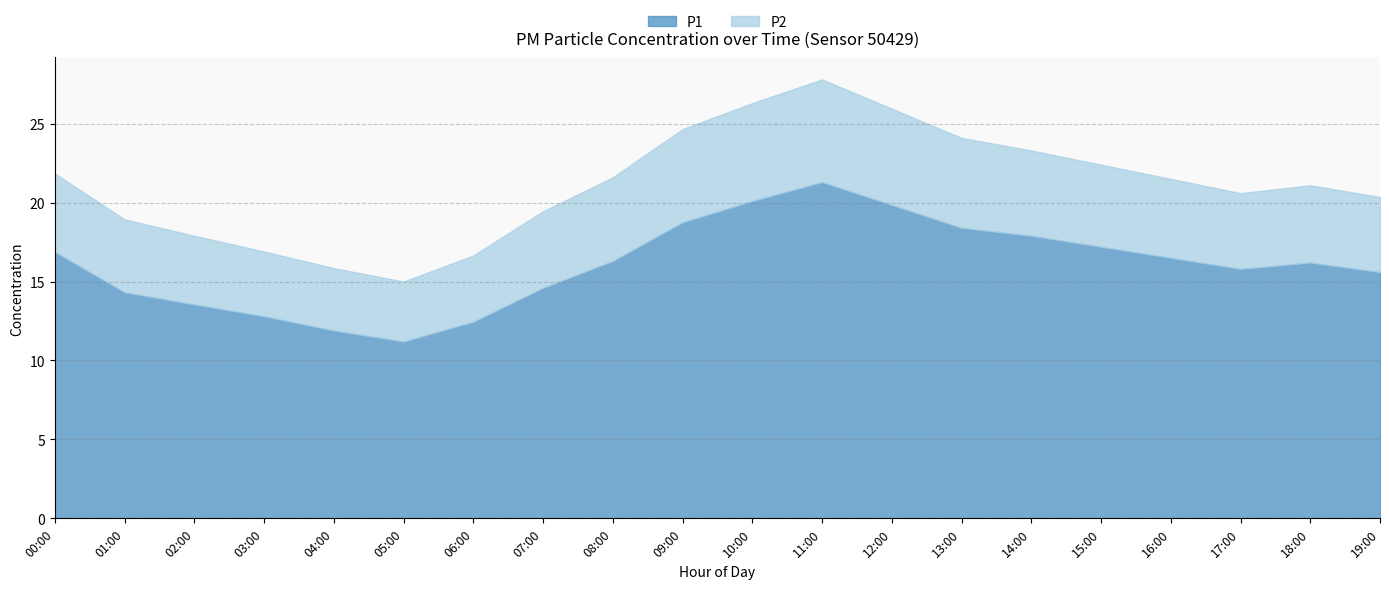

At how many categories does at least one series exceed 6?

20